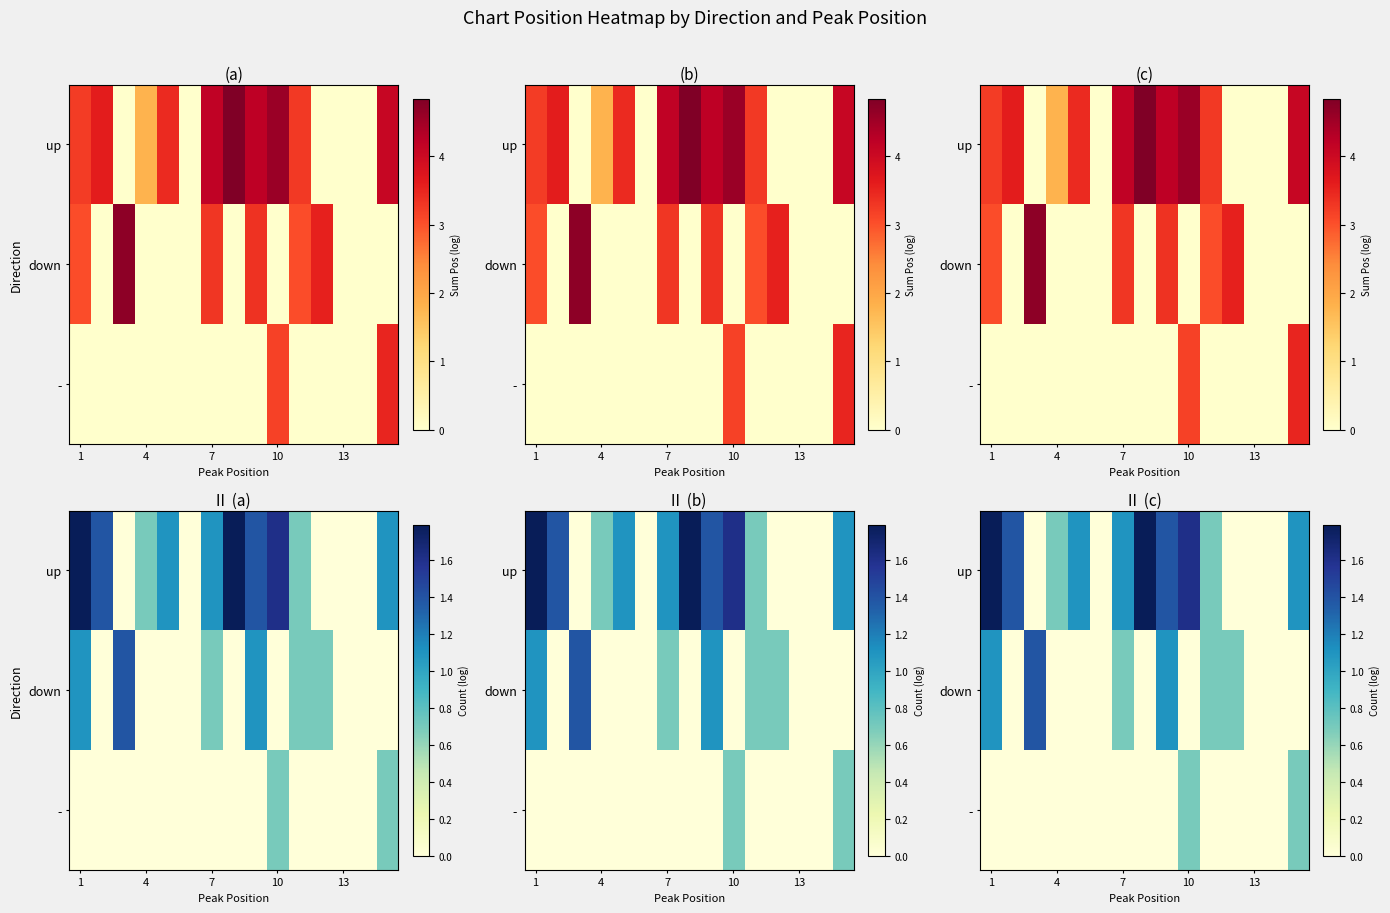

Rank the series by their maximum value, from lowest to highest.

-, down, up